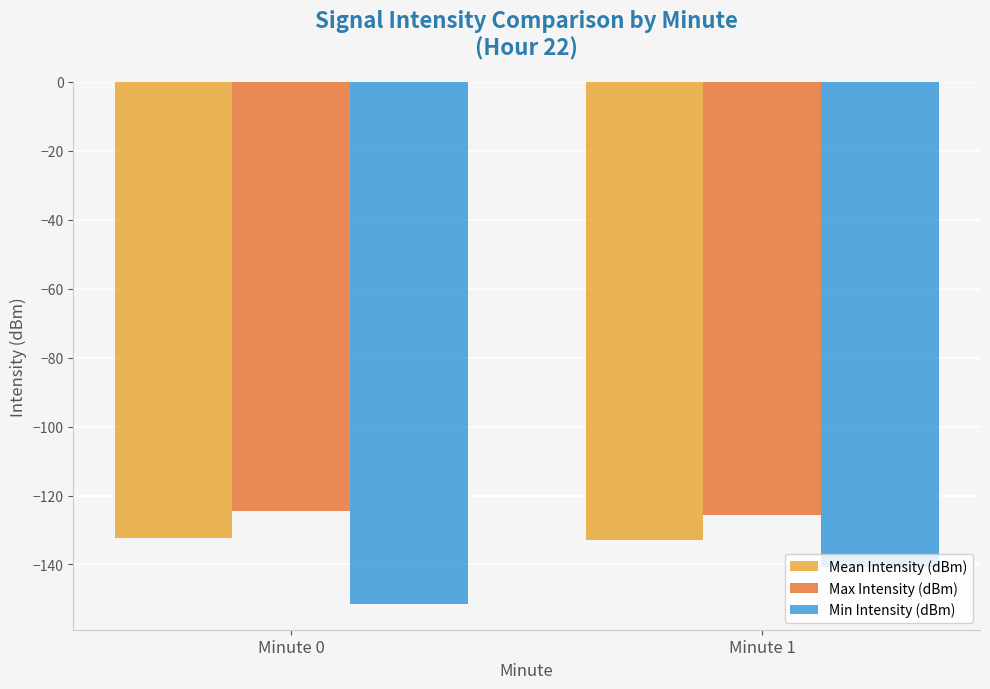

Between Minute 0 and Minute 1, which series saw the biggest shift?

Min Intensity (dBm)